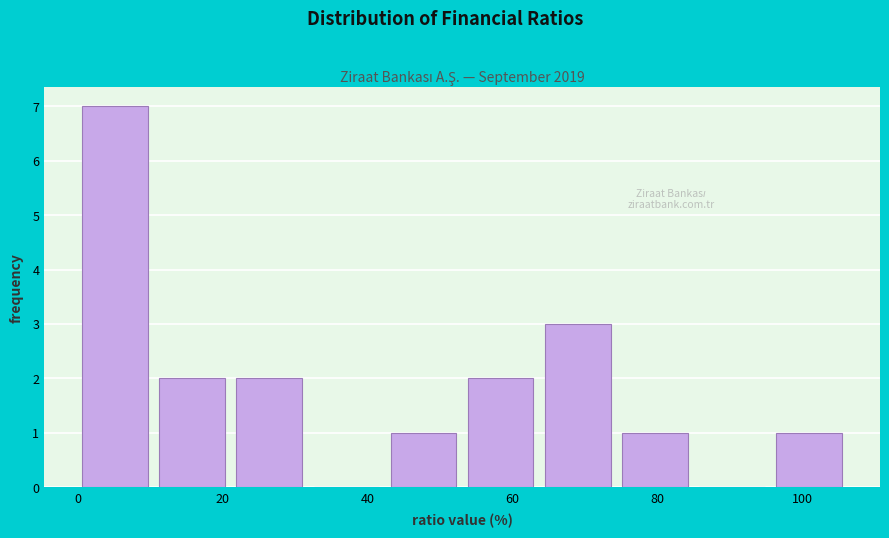

Reading left to right, transcribe this chart: for each bar, give the range it covers on the x-axis and its height. Neither the bar edges nor the heights are printed on the chart, so give them approximately, as read against the axes.

0 to 12: 7
12 to 22: 2
22 to 32: 2
32 to 44: 0
44 to 54: 1
54 to 64: 2
64 to 76: 3
76 to 86: 1
86 to 96: 0
96 to 108: 1